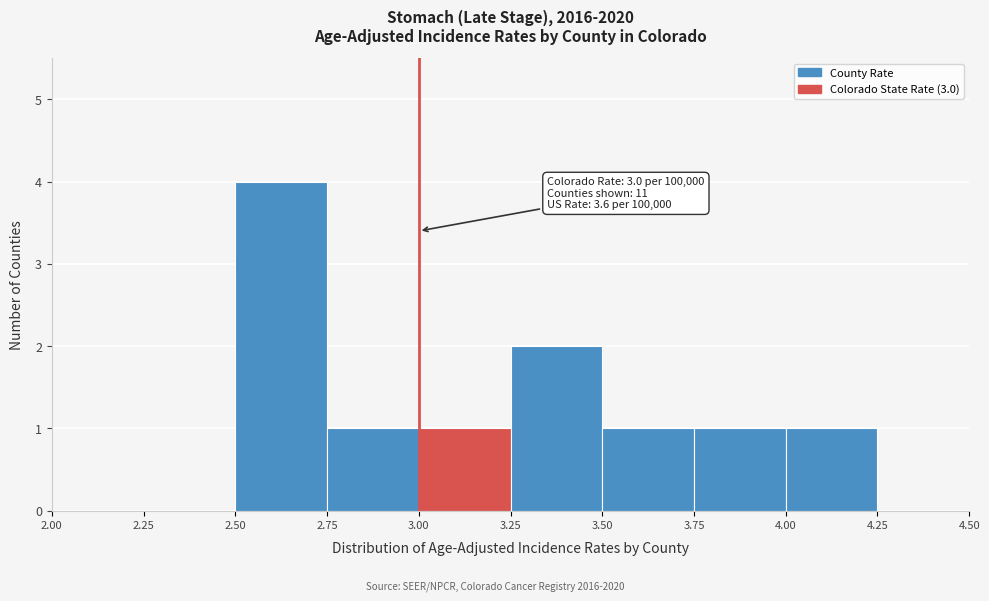

Which range on the x-axis has the tallest bar?

2.50 to 2.75